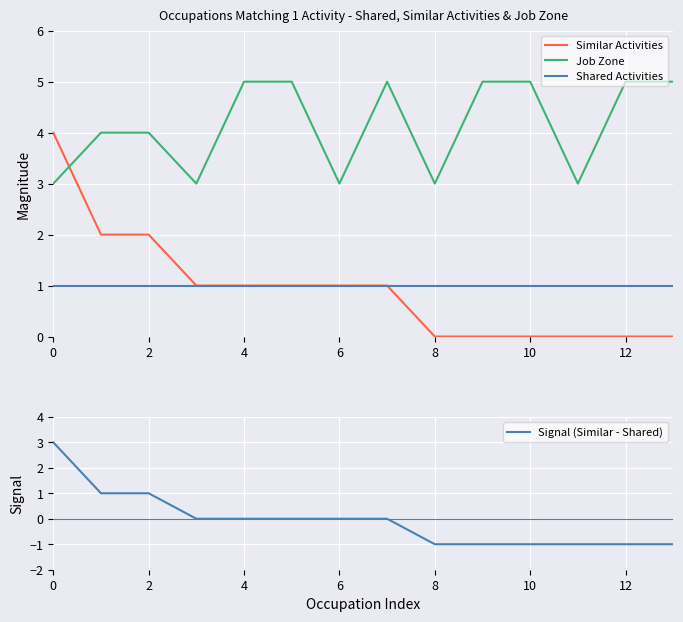

At how many categories does at least one series exceed 1?

14